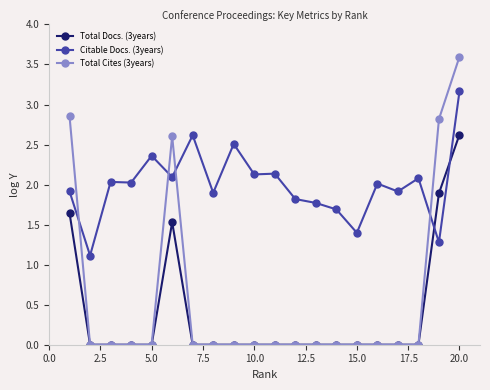

True or false: Citable Docs. (3years) and Total Cites (3years) intersect in this chart.

True